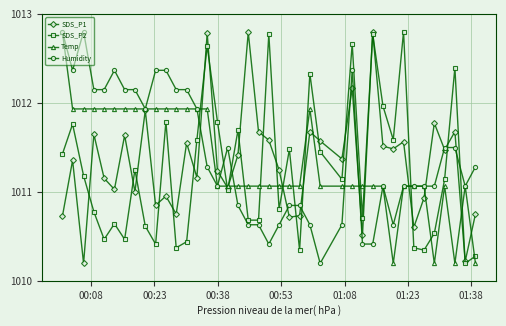

True or false: SDS_P2 and Temp cross at least once.

True